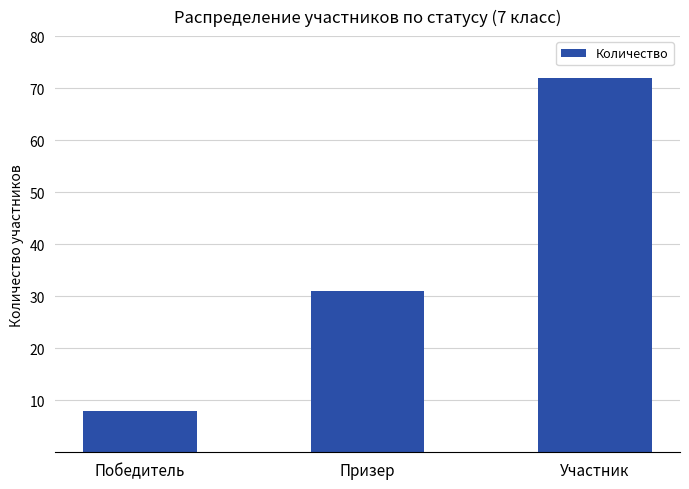

List the labels in order of value, largest first.

Участник, Призер, Победитель